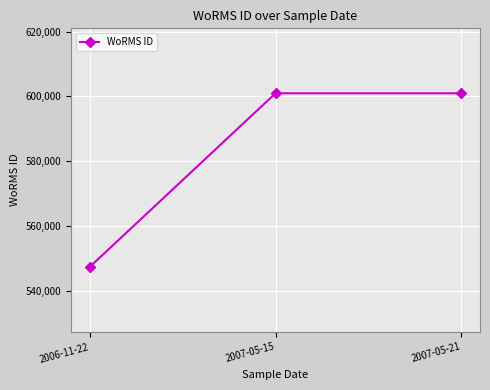

What is the minimum value shown in the chart?

547449